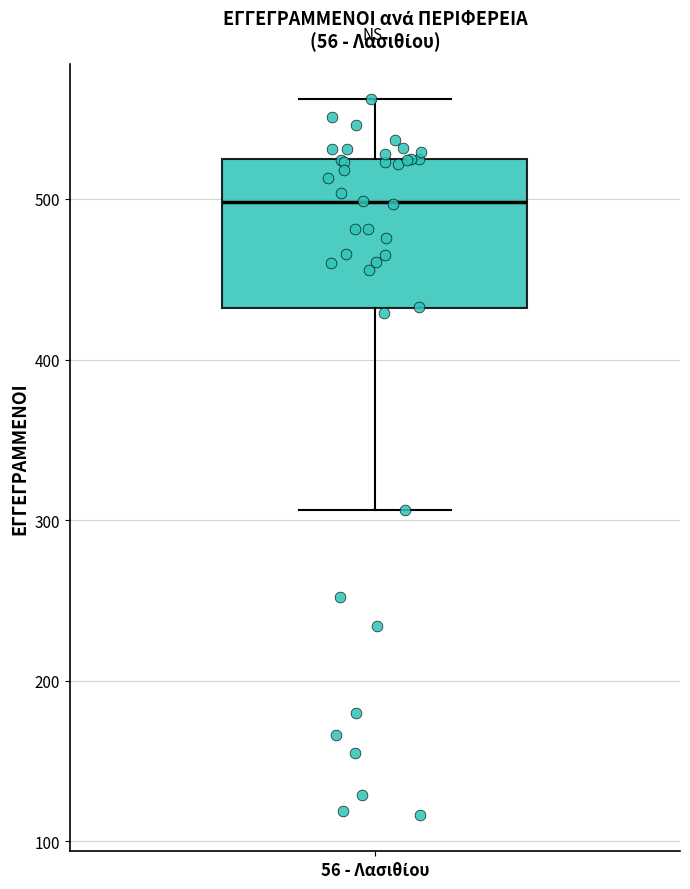

Read this box plot against the y-axis: the position of the median line, the range covered by the box, and the ends of both whiskers. The values are not printed on the chart, so give them approximately, as read against the axis.

median 500, box 430 to 530, whiskers 310 to 560